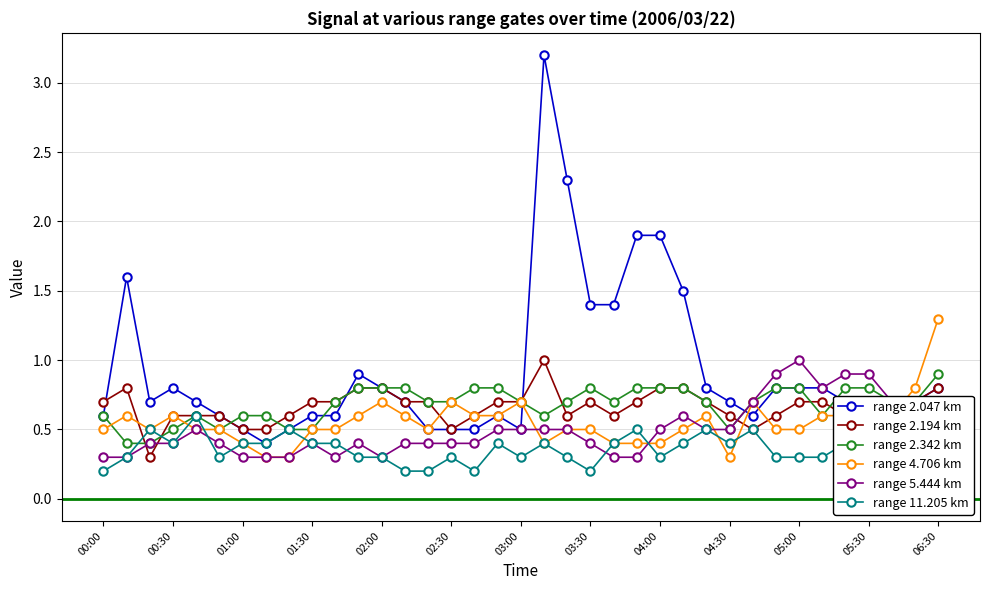

The value of range 2.342 km at 17 is 1.4. True or false?

False